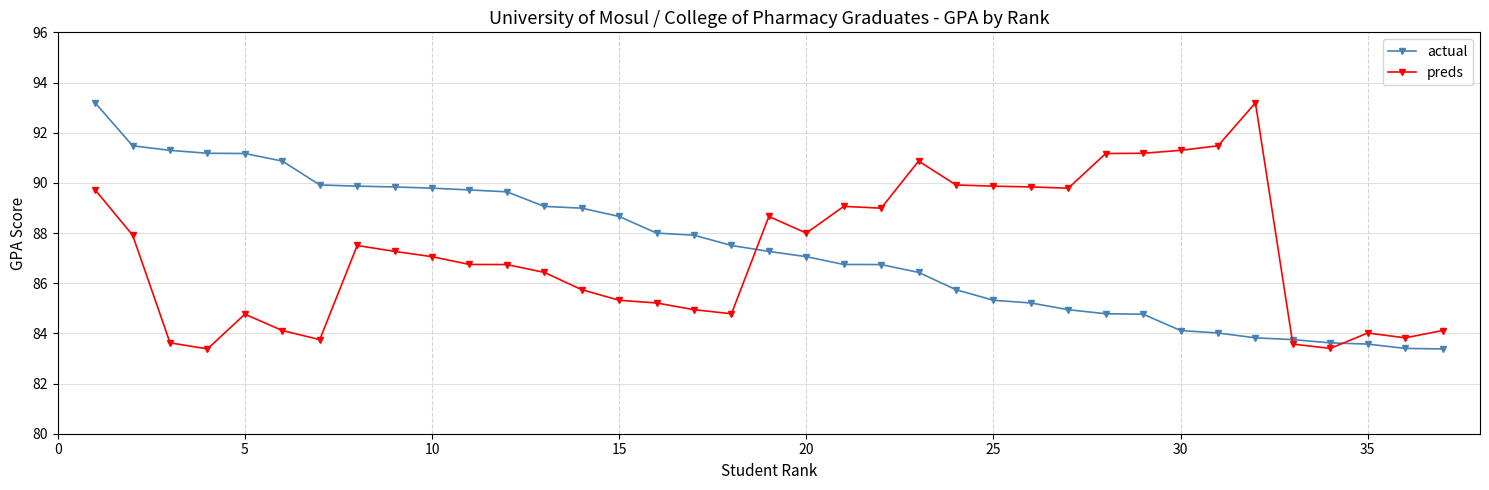

Which series ends up on top after the final intersection of preds and actual?

preds